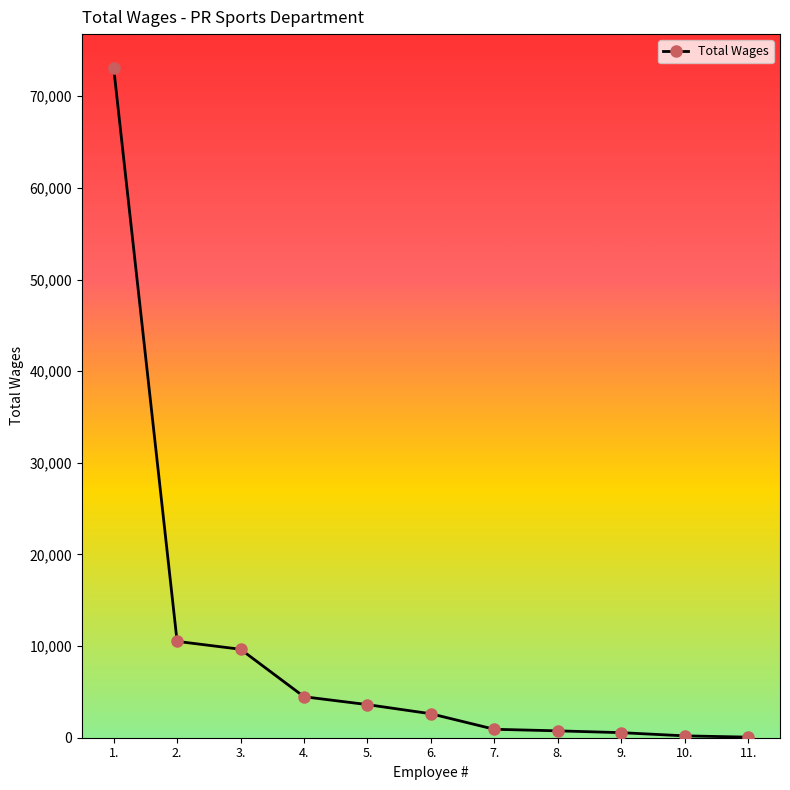

How many categories are shown in the chart?

11